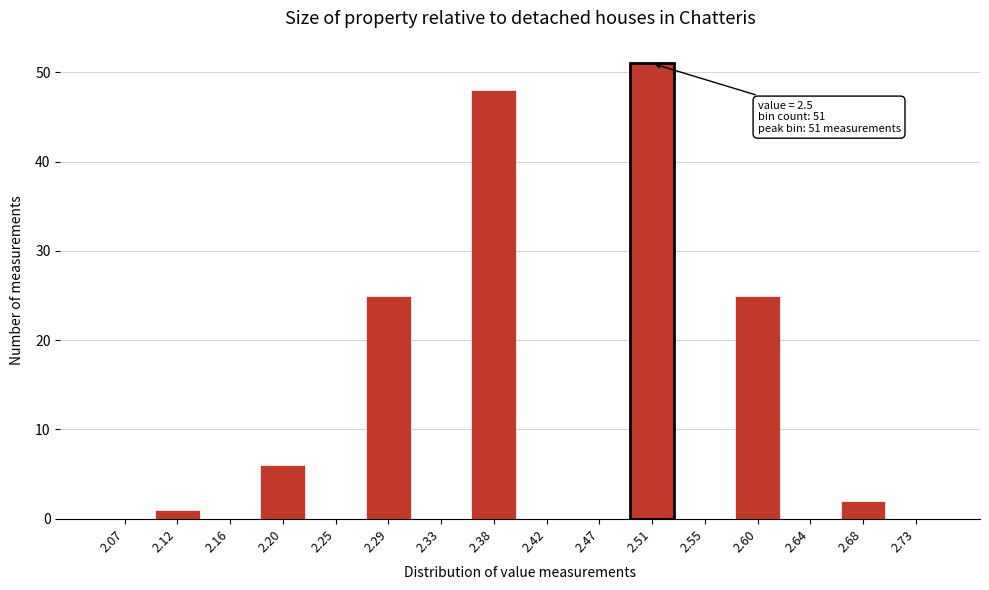

Reading right to left, what are all the values shown in this chart?

2.73=0	2.68=2	2.64=0	2.60=25	2.55=0	2.51=51	2.47=0	2.42=0	2.38=48	2.33=0	2.29=25	2.25=0	2.20=6	2.16=0	2.12=1	2.07=0